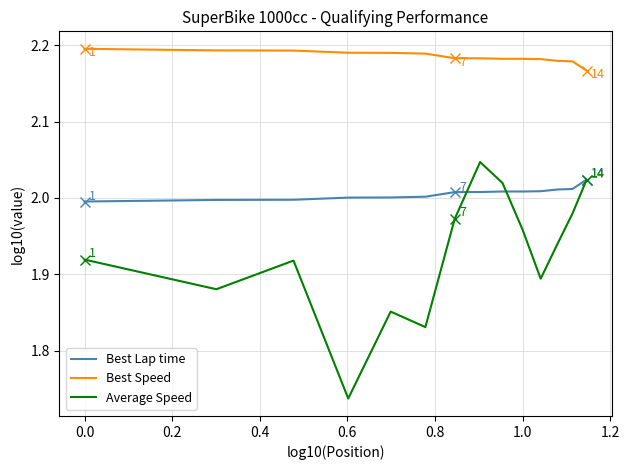

Does the chart display data point markers on the line(s)?

Yes